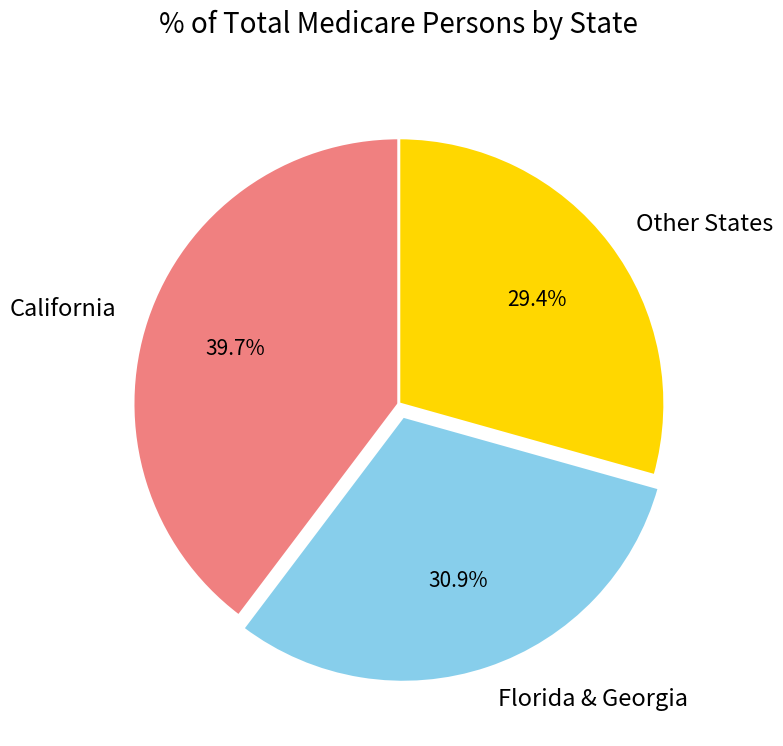

Which has a higher value, California or Other States?

California